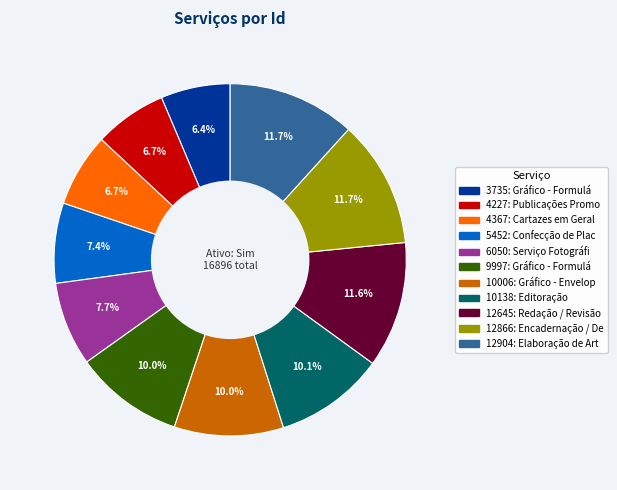

Is there any slice that represents more than half of the pie?

No